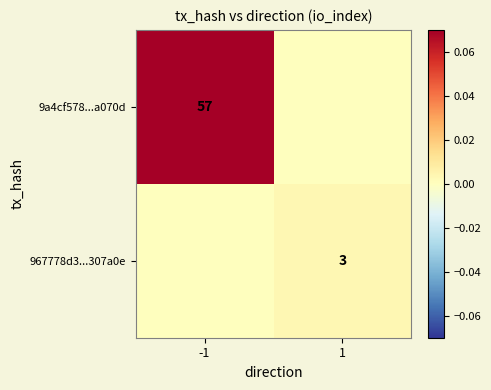

The 967778d3...307a0e series shows 1 at 1. True or false?

False